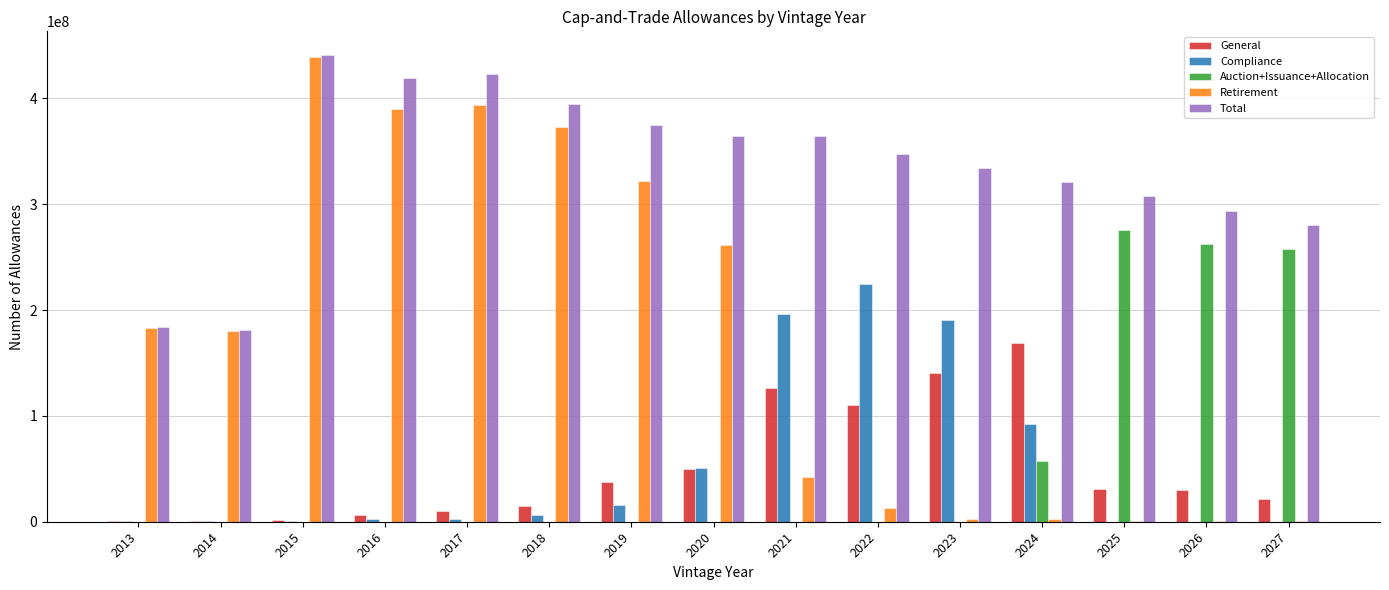

Which series has the largest total across all categories?

Total